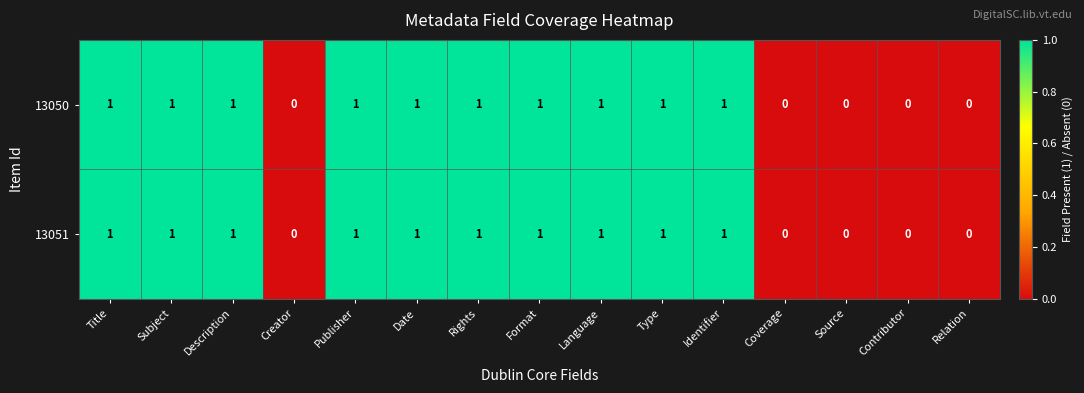

How many 13050 values are between 0 and 1?

15